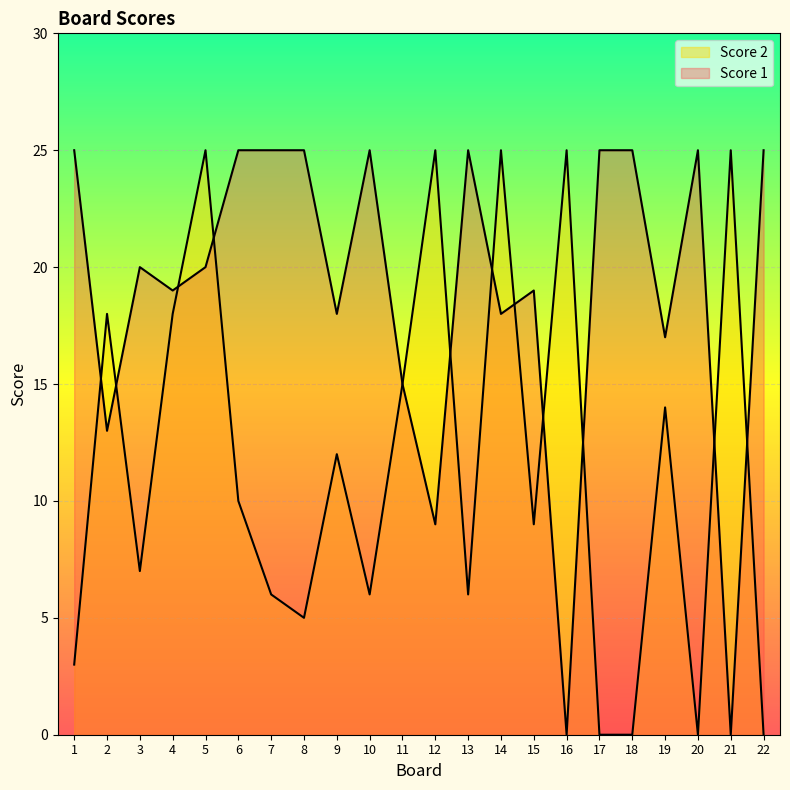

Between which two adjacent categories do Score 1 and Score 2 first intersect?

1 and 2